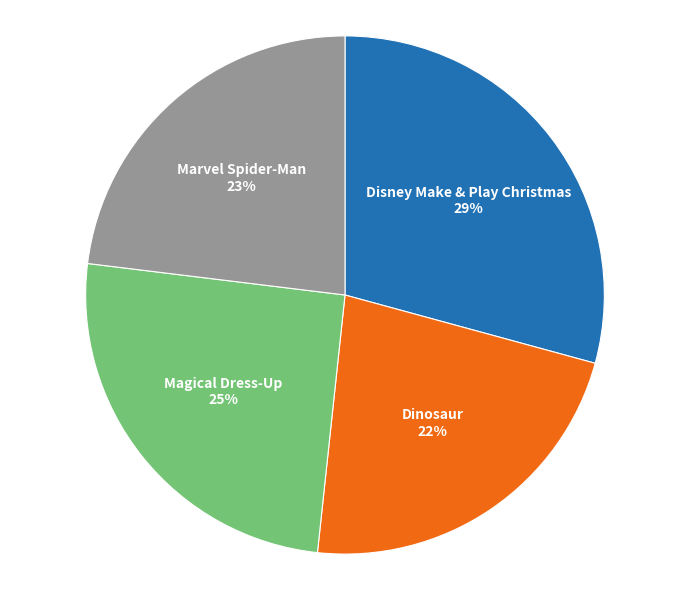

Is the sum of Magical Dress-Up and Disney Make & Play Christmas greater than half?

Yes